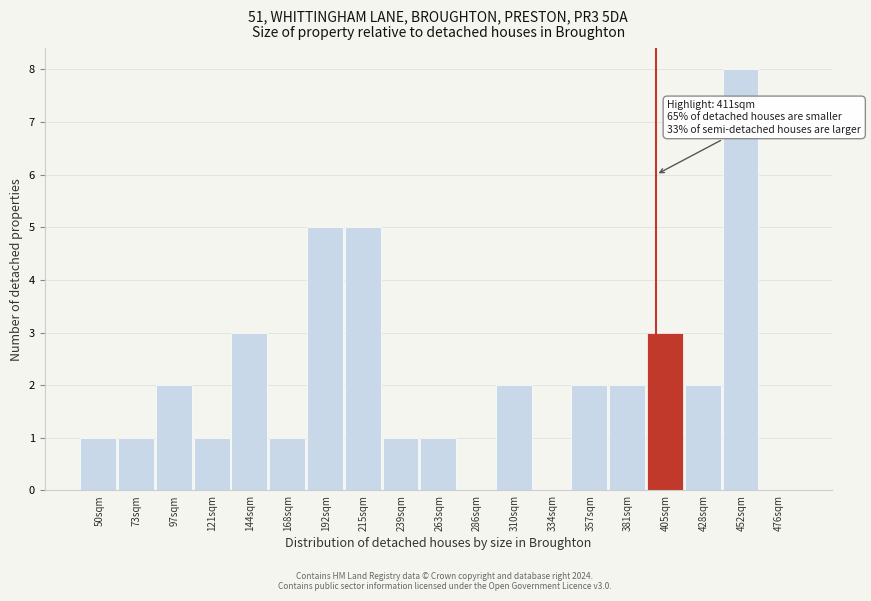

Reading left to right, extract all data points from this chart.

50sqm=1	73sqm=1	97sqm=2	121sqm=1	144sqm=3	168sqm=1	192sqm=5	215sqm=5	239sqm=1	263sqm=1	286sqm=0	310sqm=2	334sqm=0	357sqm=2	381sqm=2	405sqm=3	428sqm=2	452sqm=8	476sqm=0